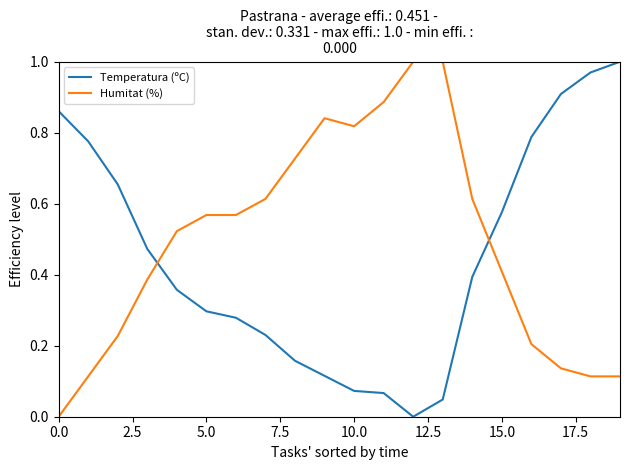

List the series in order of their overall mean, lowest first.

Temperatura (ºC), Humitat (%)